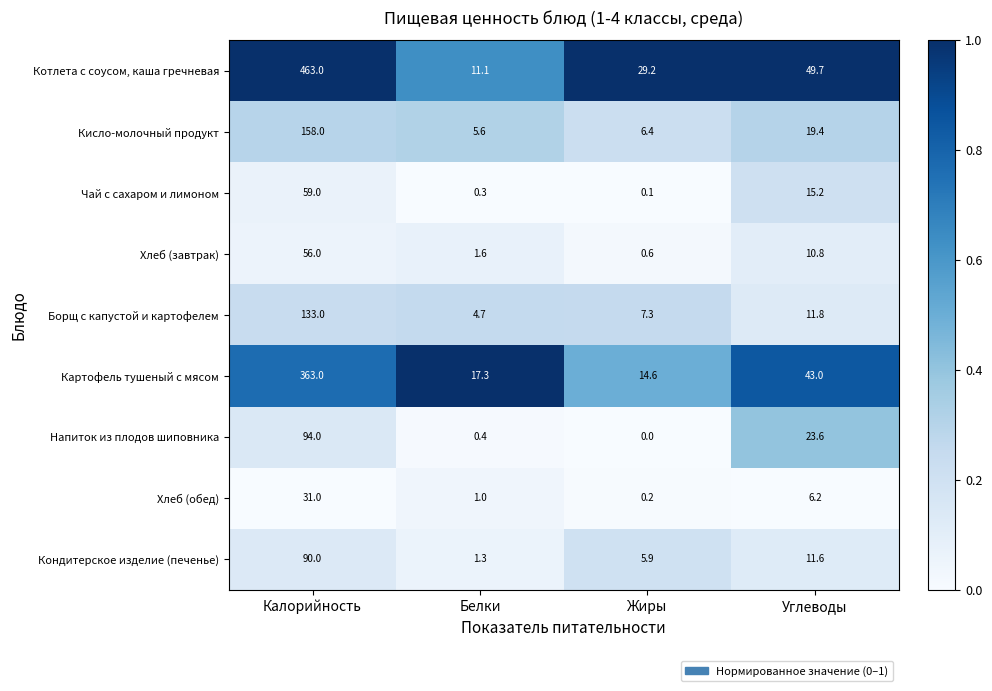

What is the difference between the Кондитерское изделие (печенье) values at Белки and Жиры?

4.6